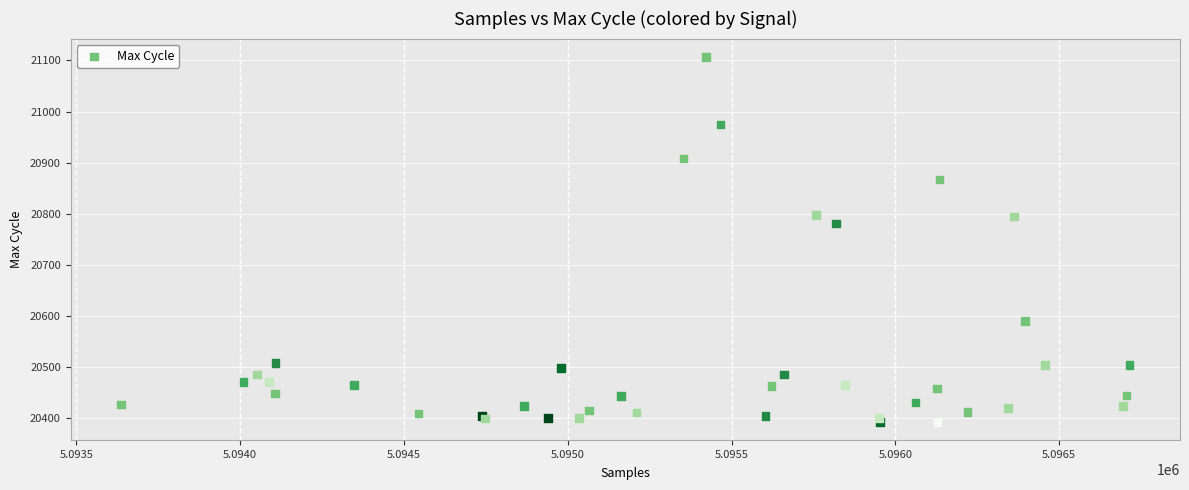

What Y value in the scatter plot is closest to 20750?

20781